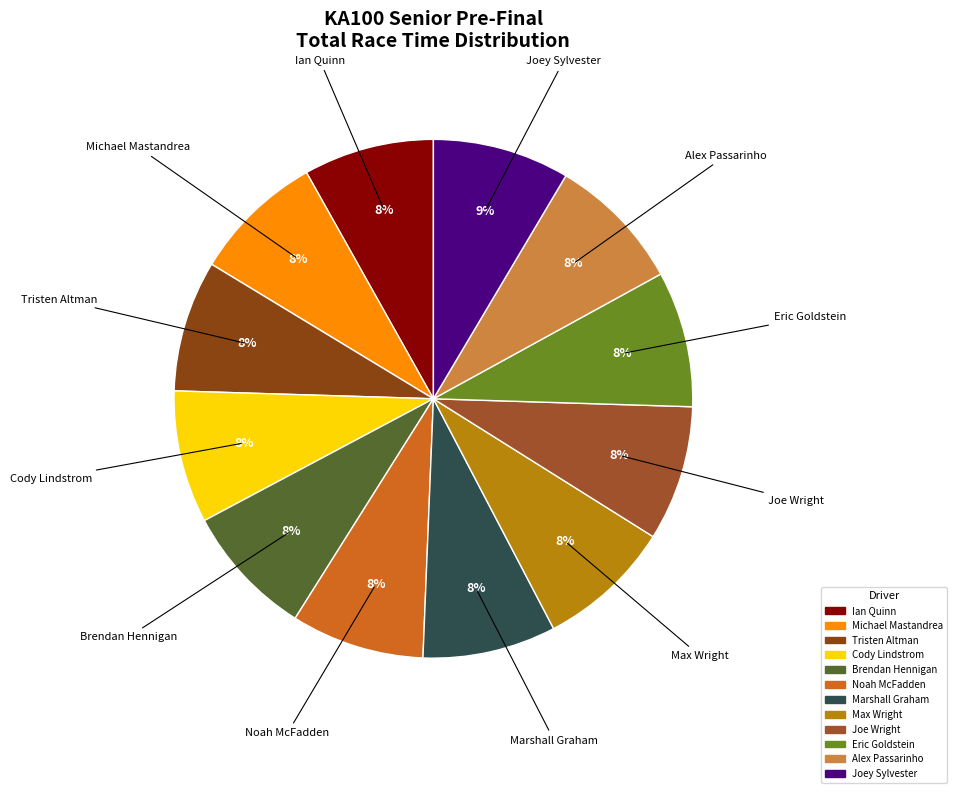

True or false: Eric Goldstein accounts for 1% of the total.

False